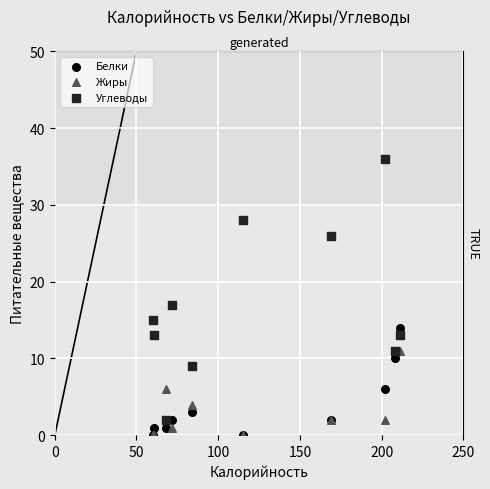

Across all series, what Y value is closest to 18?

17